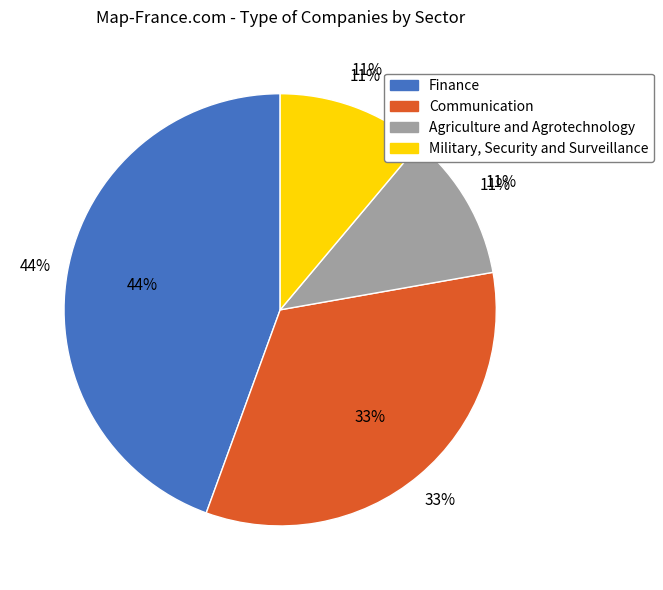

Which slice is the largest?

Finance